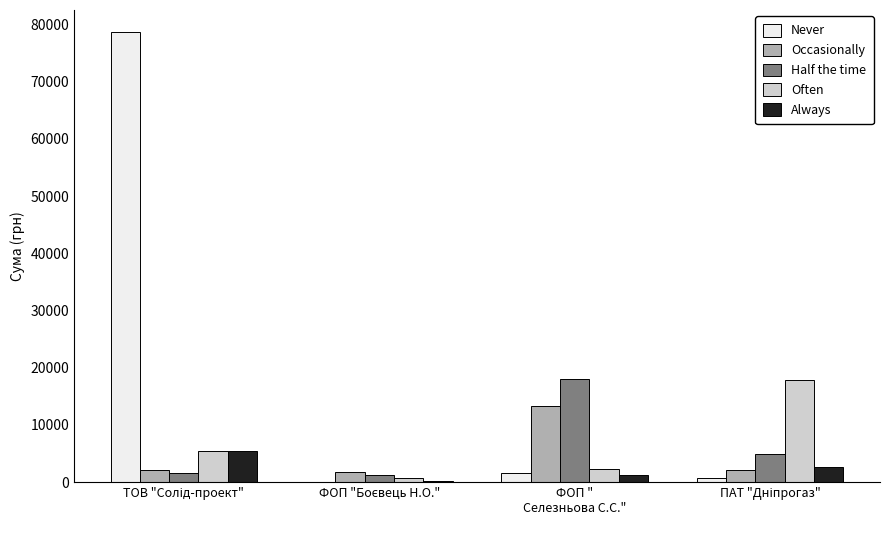

Which series has the largest total across all categories?

Never